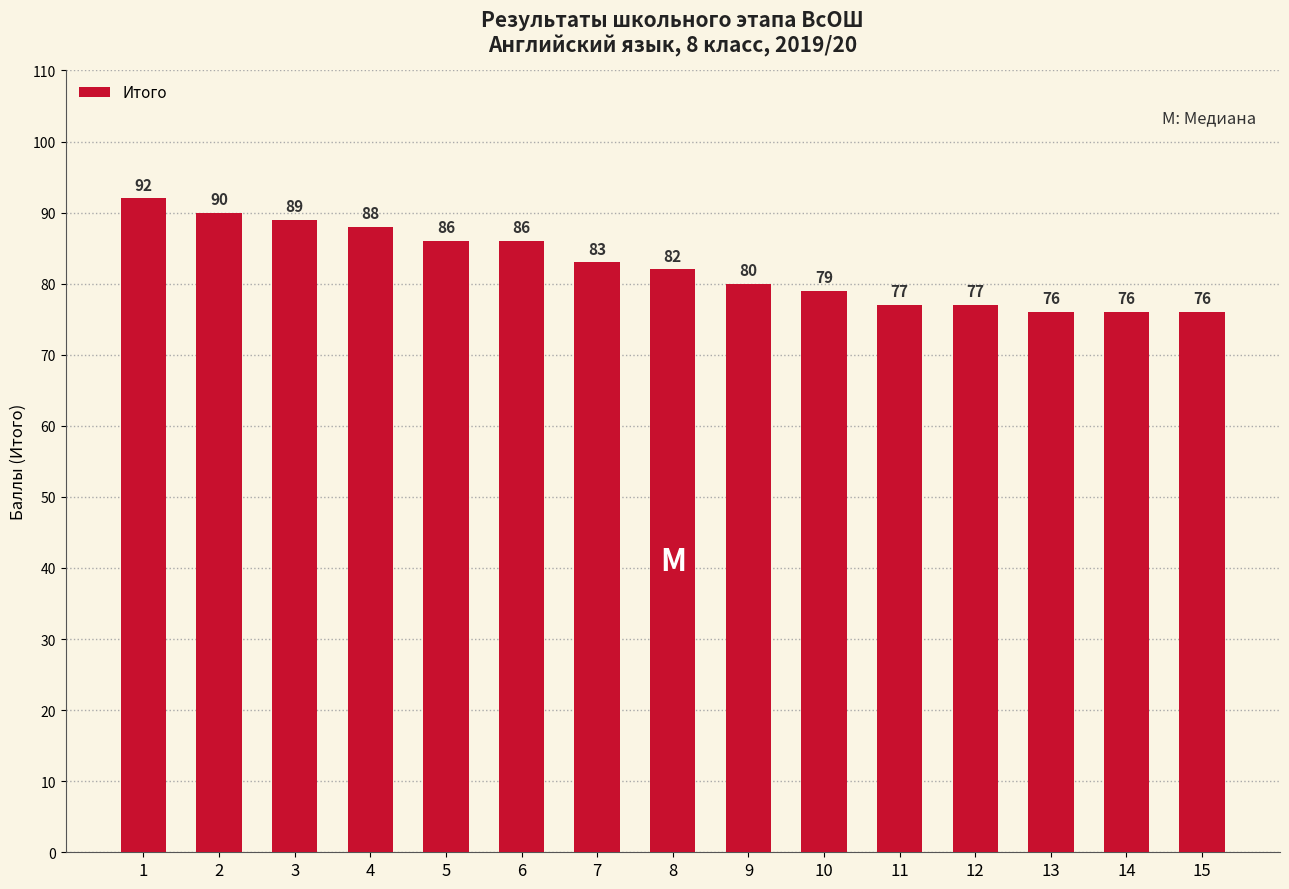

What is the difference between the second highest and second lowest values?

14